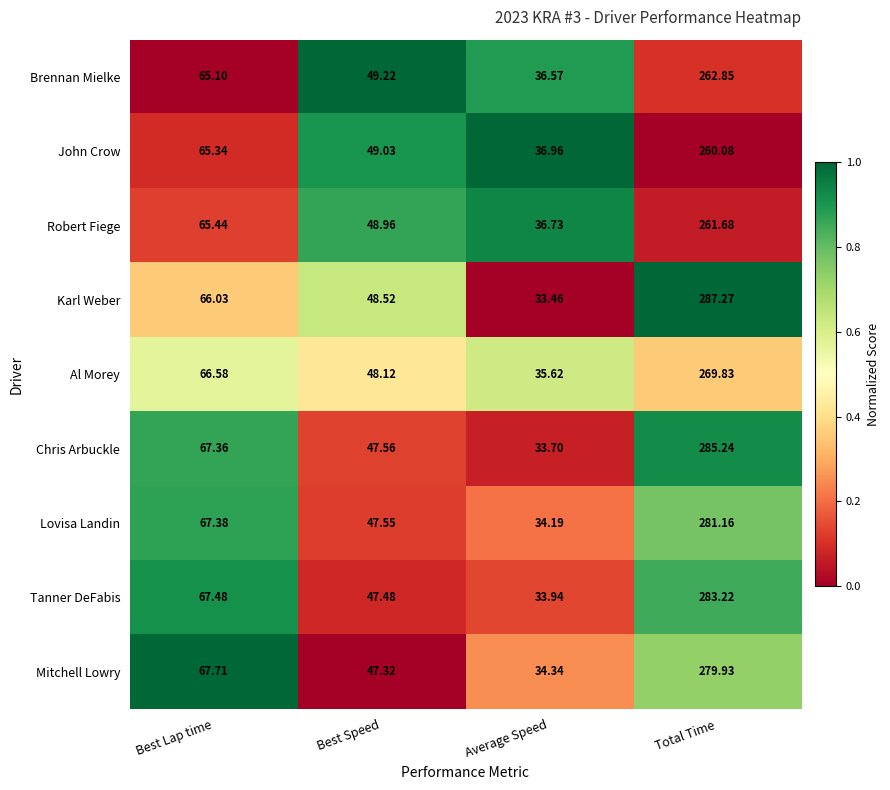

At Total Time, list the series in order from largest to smallest.

Karl Weber, Chris Arbuckle, Tanner DeFabis, Lovisa Landin, Mitchell Lowry, Al Morey, Brennan Mielke, Robert Fiege, John Crow